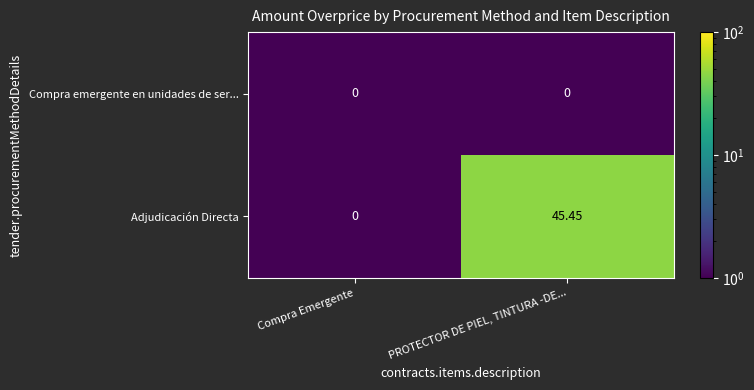

Count the number of data series in this chart.

2